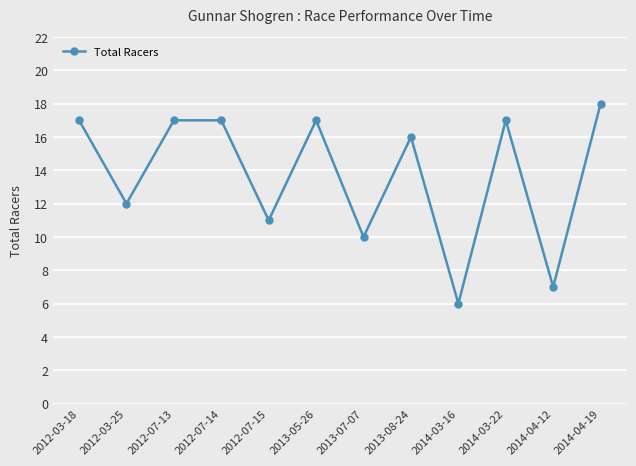

How many values are below 17?

6